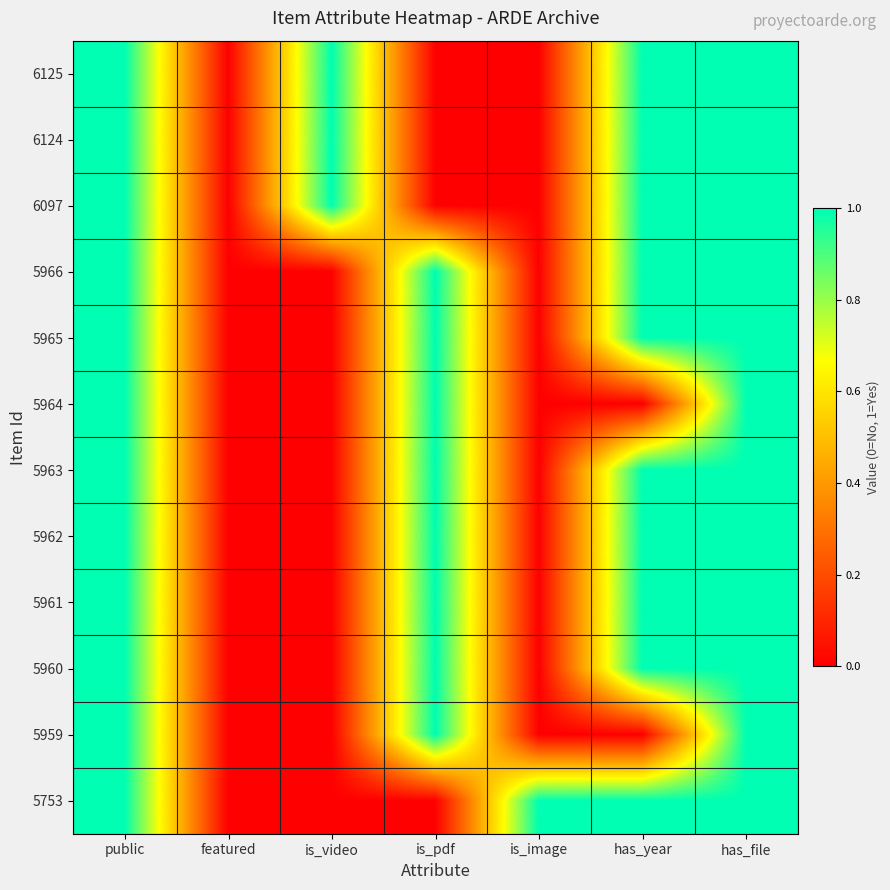

Reading left to right, extract all data points from this chart.

6125: public=1	featured=0	is_video=1	is_pdf=0	is_image=0	has_year=1	has_file=1
6124: public=1	featured=0	is_video=1	is_pdf=0	is_image=0	has_year=1	has_file=1
6097: public=1	featured=0	is_video=1	is_pdf=0	is_image=0	has_year=1	has_file=1
5966: public=1	featured=0	is_video=0	is_pdf=1	is_image=0	has_year=1	has_file=1
5965: public=1	featured=0	is_video=0	is_pdf=1	is_image=0	has_year=1	has_file=1
5964: public=1	featured=0	is_video=0	is_pdf=1	is_image=0	has_year=0	has_file=1
5963: public=1	featured=0	is_video=0	is_pdf=1	is_image=0	has_year=1	has_file=1
5962: public=1	featured=0	is_video=0	is_pdf=1	is_image=0	has_year=1	has_file=1
5961: public=1	featured=0	is_video=0	is_pdf=1	is_image=0	has_year=1	has_file=1
5960: public=1	featured=0	is_video=0	is_pdf=1	is_image=0	has_year=1	has_file=1
5959: public=1	featured=0	is_video=0	is_pdf=1	is_image=0	has_year=0	has_file=1
5753: public=1	featured=0	is_video=0	is_pdf=0	is_image=1	has_year=1	has_file=1